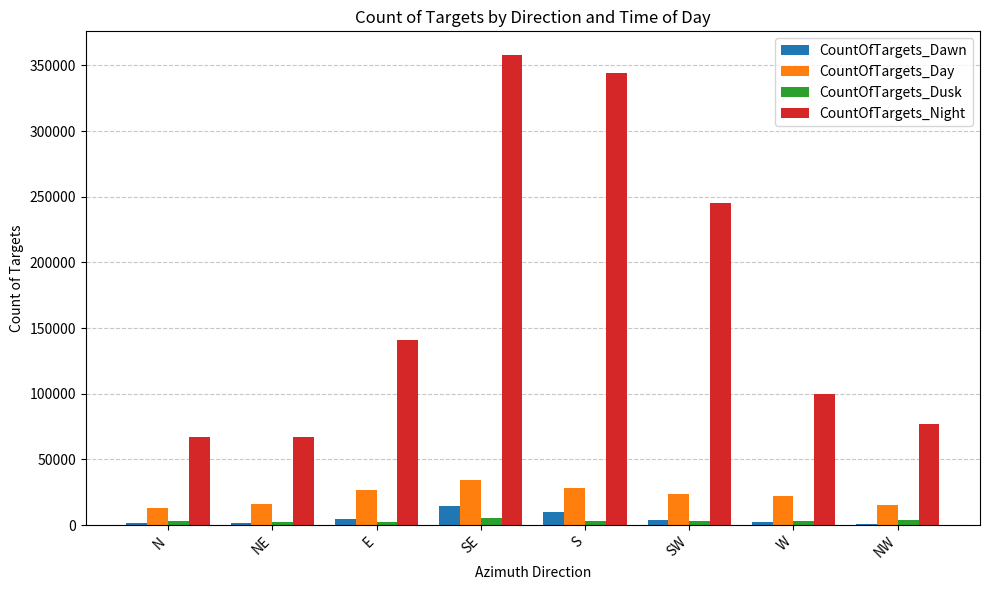

True or false: CountOfTargets_Dawn has a value of 1344 at N.

True